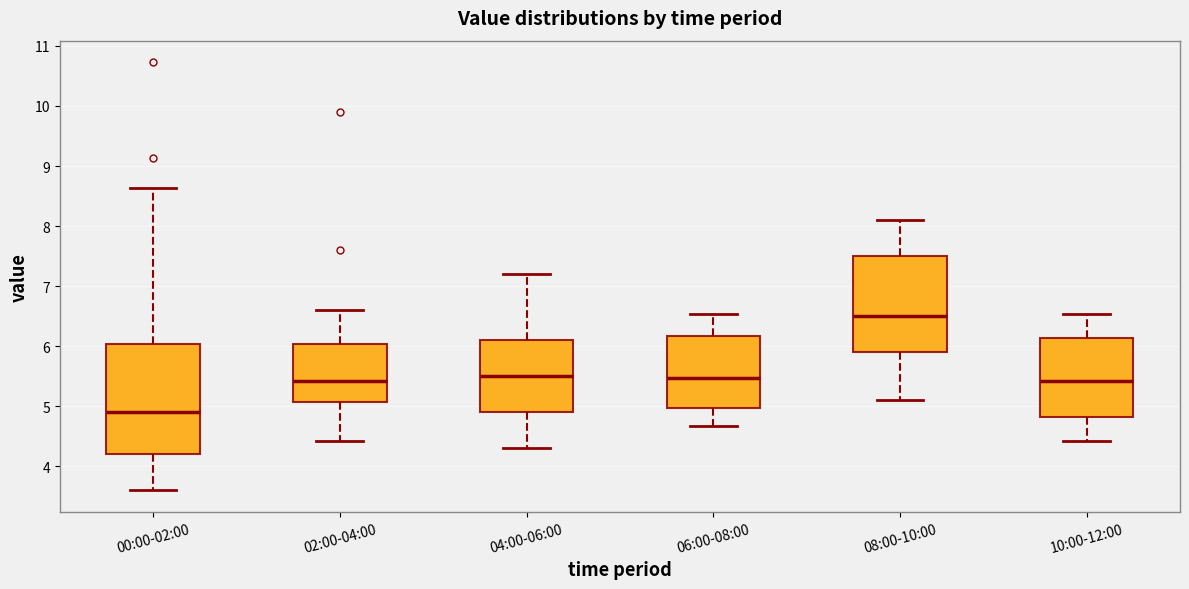

Which box is the tallest, from its lower edge to its upper edge?

00:00-02:00